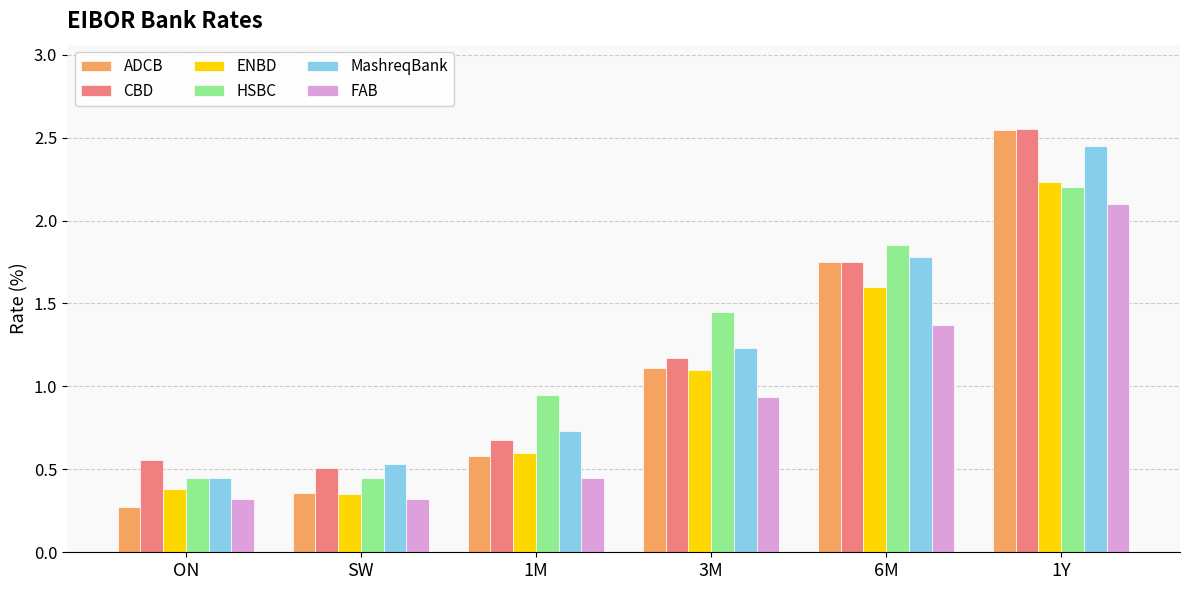

Is it true that CBD equals 1.2 at 3M?

True